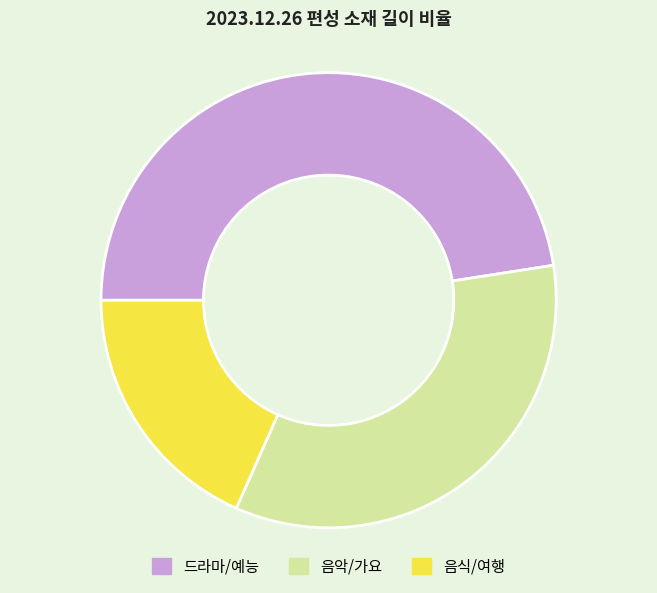

Does any single category account for the majority?

No